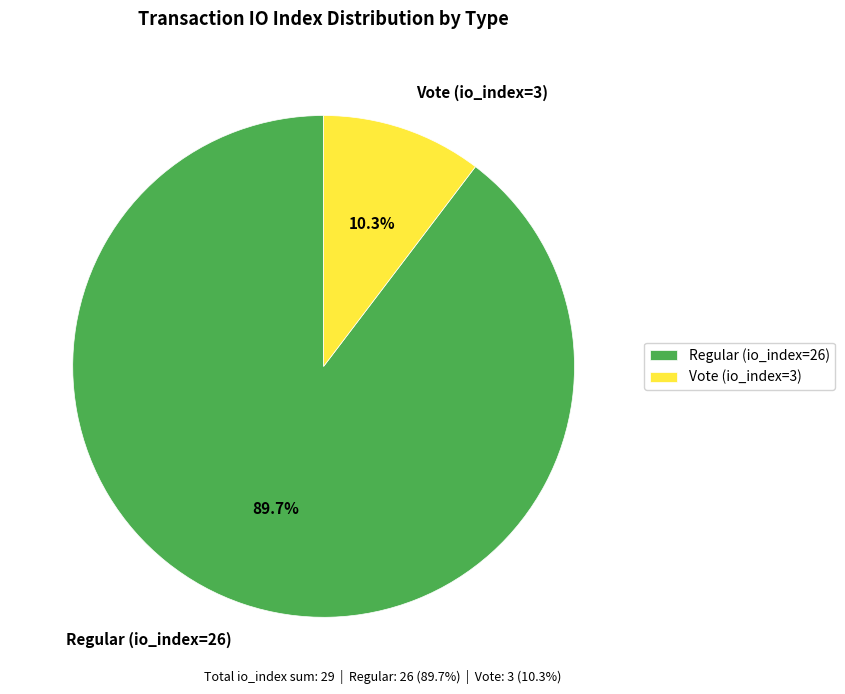

Which has a higher value, Regular (io_index=26) or Vote (io_index=3)?

Regular (io_index=26)